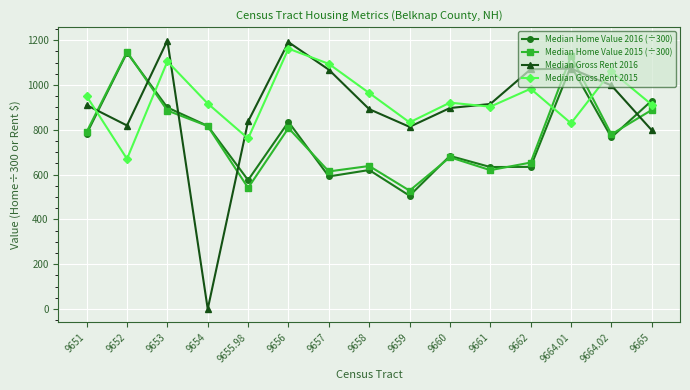

What is the sum of the Median Home Value 2015 (÷300) values at 9664.02 and 9661?

1399.3